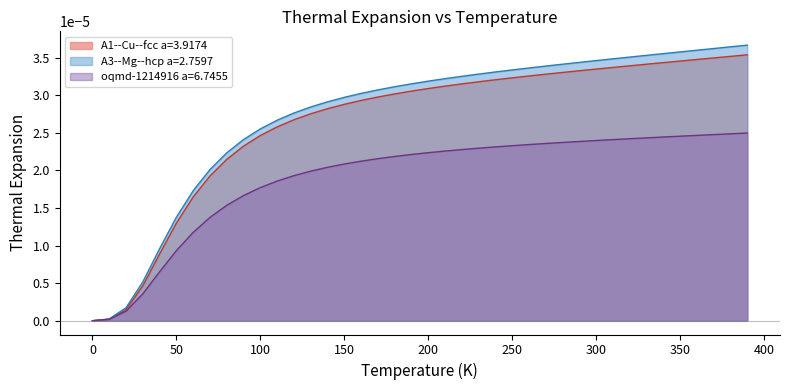

Which series has the widest spread of values?

A3--Mg--hcp a=2.7597